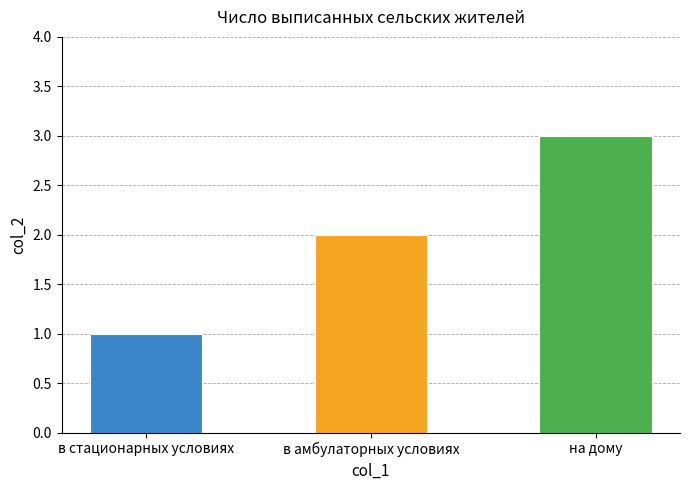

What is the smallest value displayed?

1